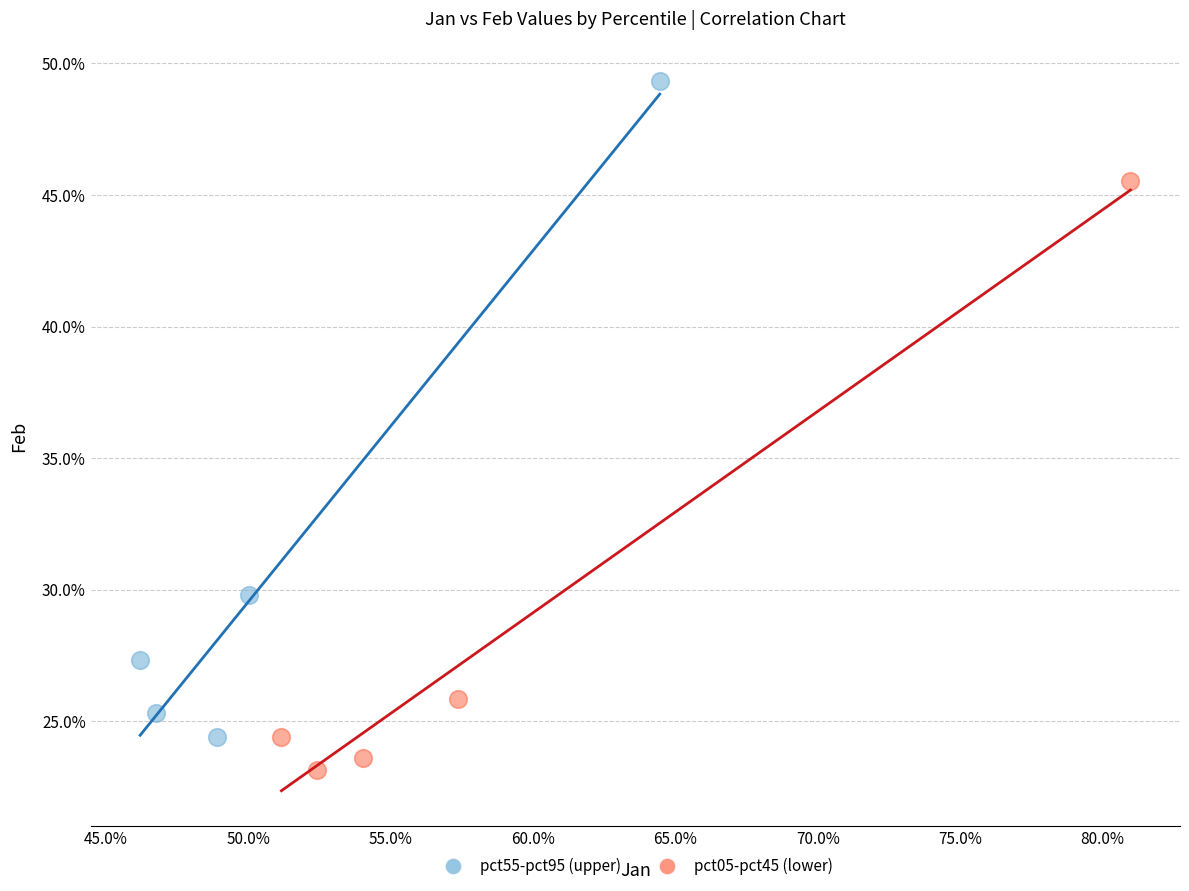

Which series reaches the minimum Y coordinate?

pct05-pct45 (lower)